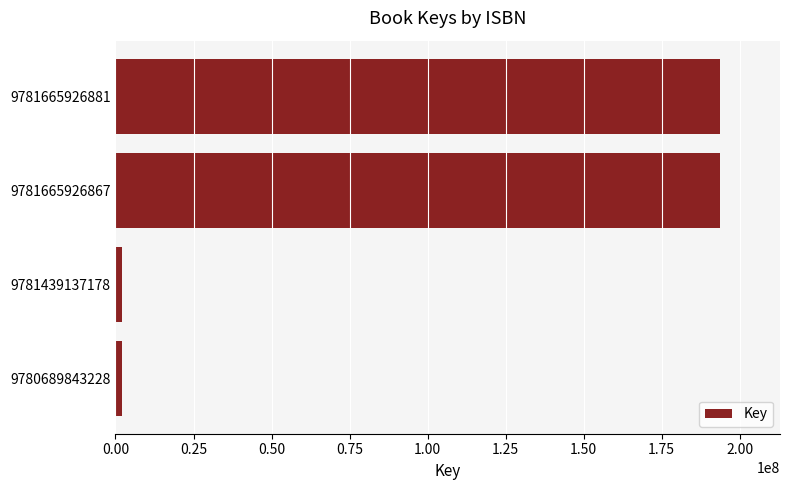

Does the chart contain any negative values?

No